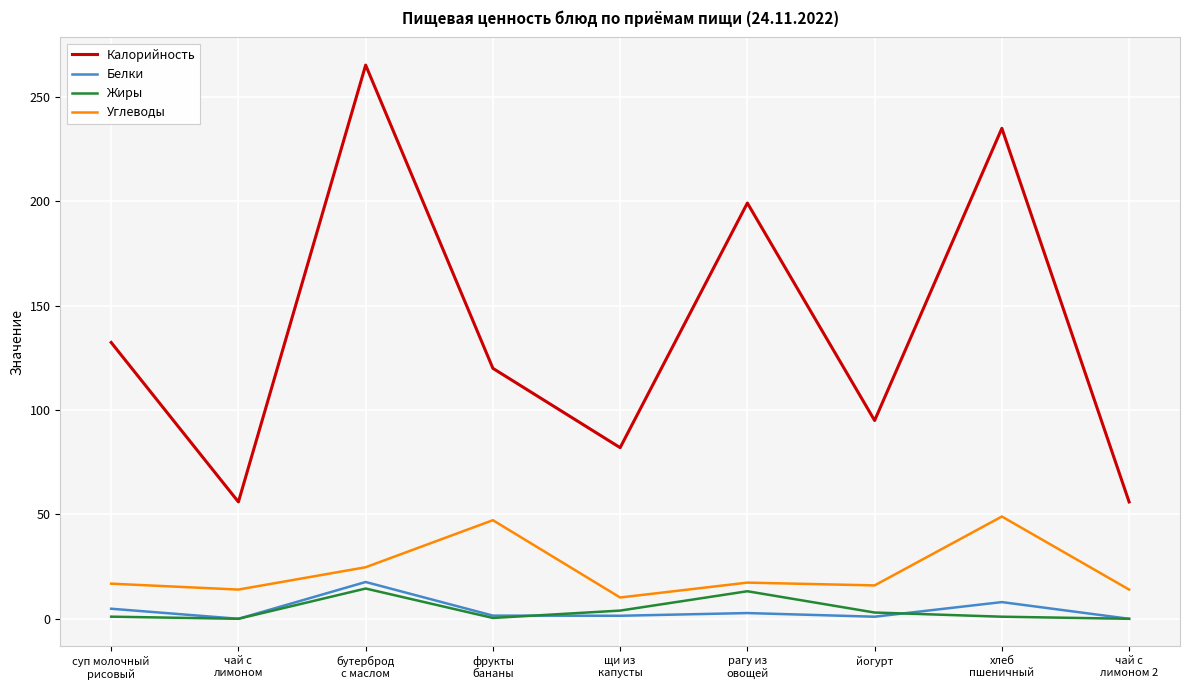

The Жиры series shows 3.0 at йогурт. True or false?

True